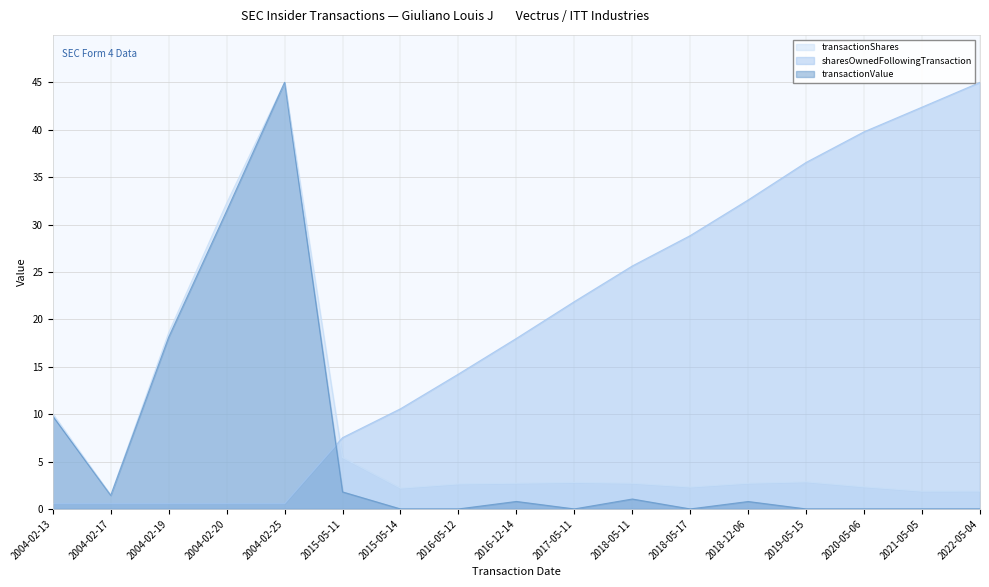

Which series has the largest total across all categories?

sharesOwnedFollowingTransaction